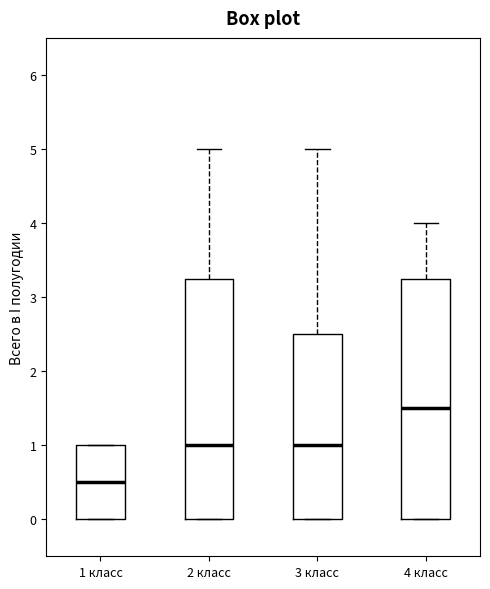

Which box's median line is the lowest?

1 класс